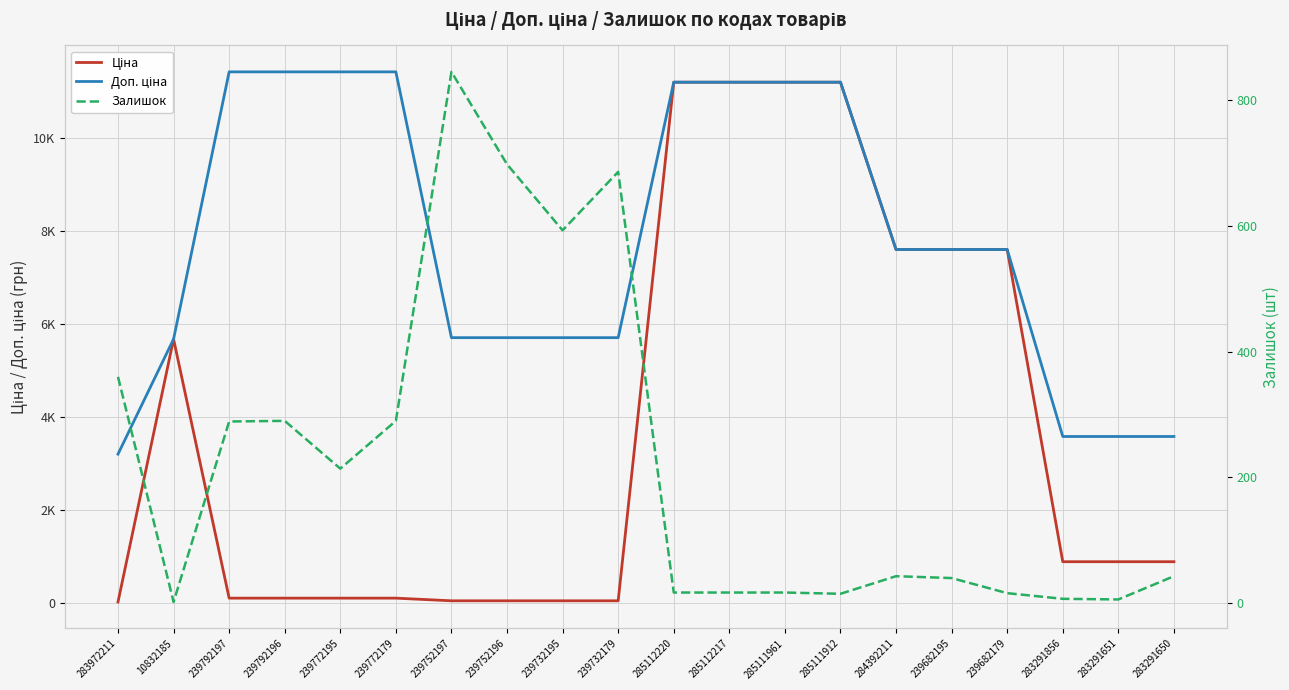

Where does the Залишок series first go above 43?

283972211